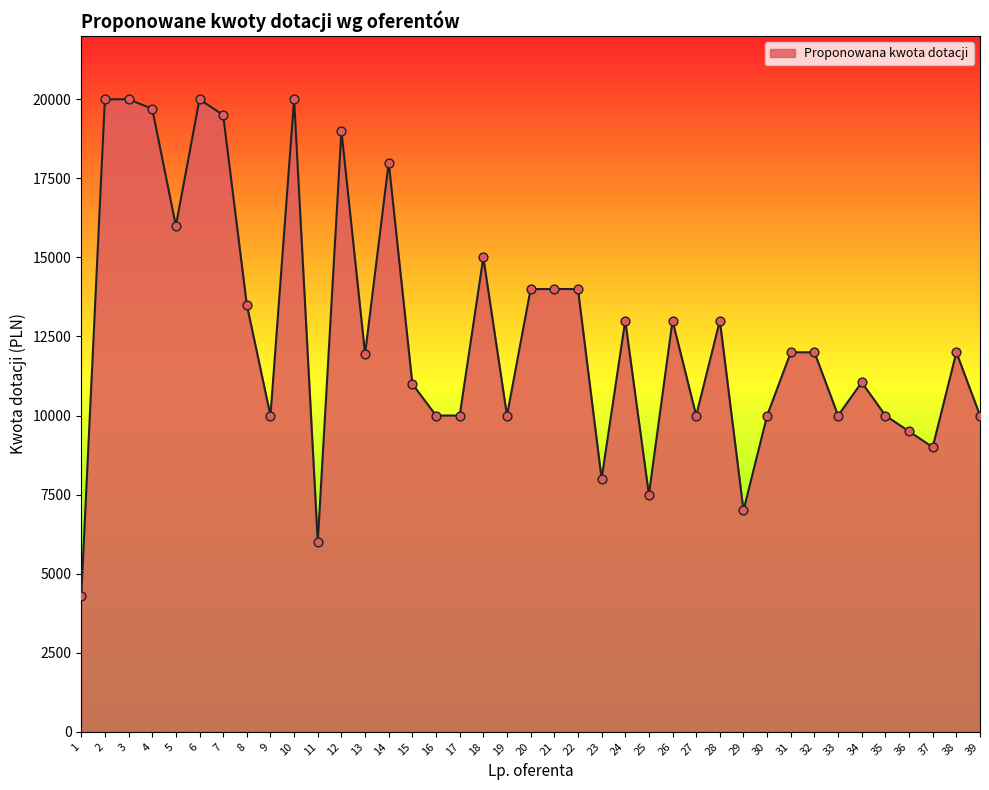

What is the change in value from 14 to 27?

-8000